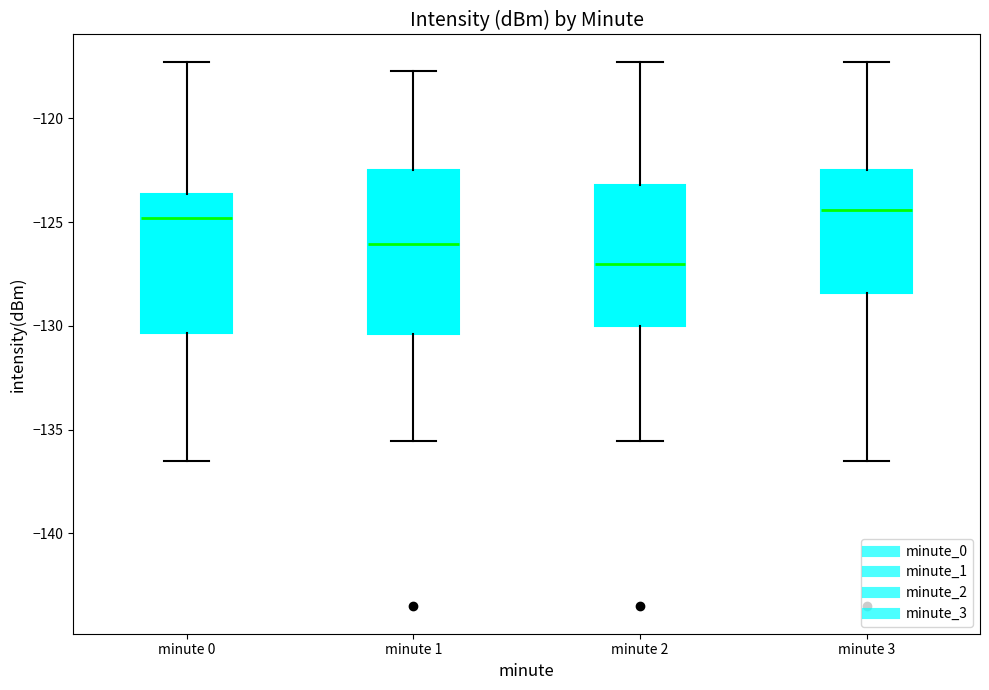

Reading left to right, transcribe this box plot: for each box, give where its median line is, the range the box spans, and where its two whiskers end, as read against the y-axis. The values are not printed on the chart, so give them approximately, as read against the axis.

minute 0: median -125.0, box -130.5 to -123.5, whiskers -136.5 to -117.5
minute 1: median -126.0, box -130.5 to -122.5, whiskers -135.5 to -117.5
minute 2: median -127.0, box -130.0 to -123.0, whiskers -135.5 to -117.5
minute 3: median -124.5, box -128.5 to -122.5, whiskers -136.5 to -117.5